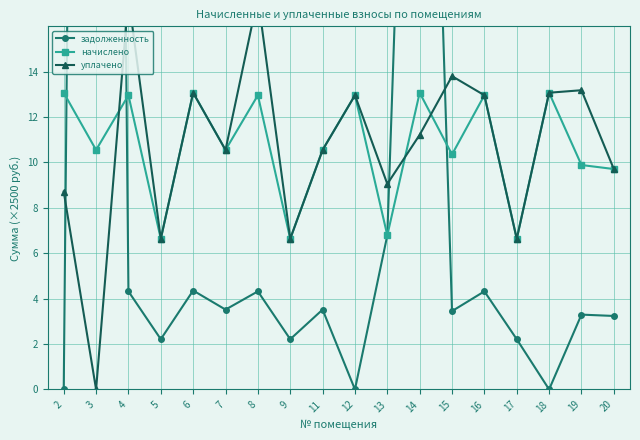

After their last crossing, which series has the higher values: начислено or уплачено?

уплачено